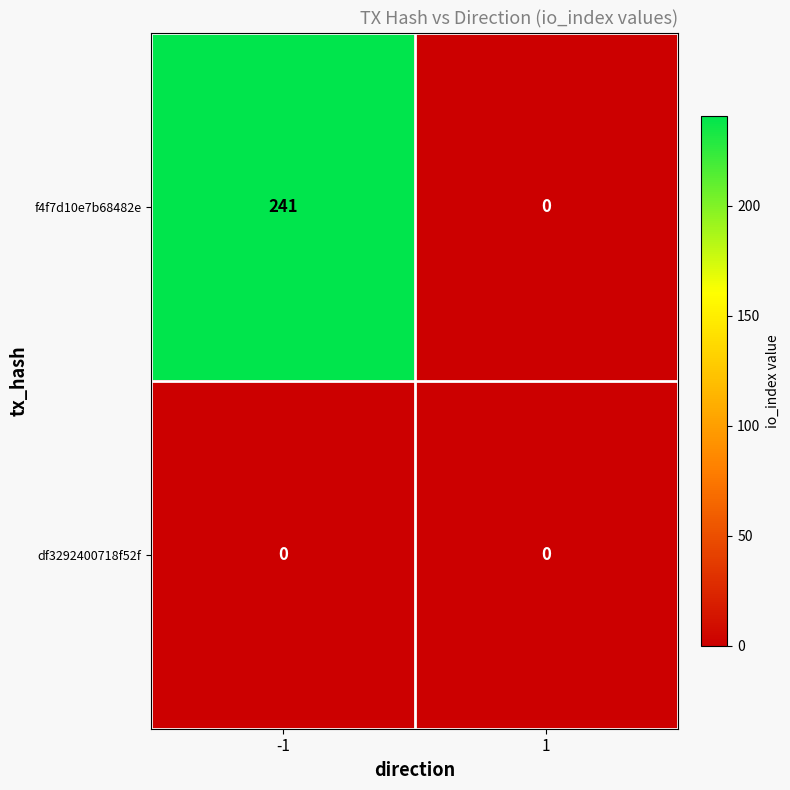

The f4f7d10e7b68482e series shows 319 at -1. True or false?

False